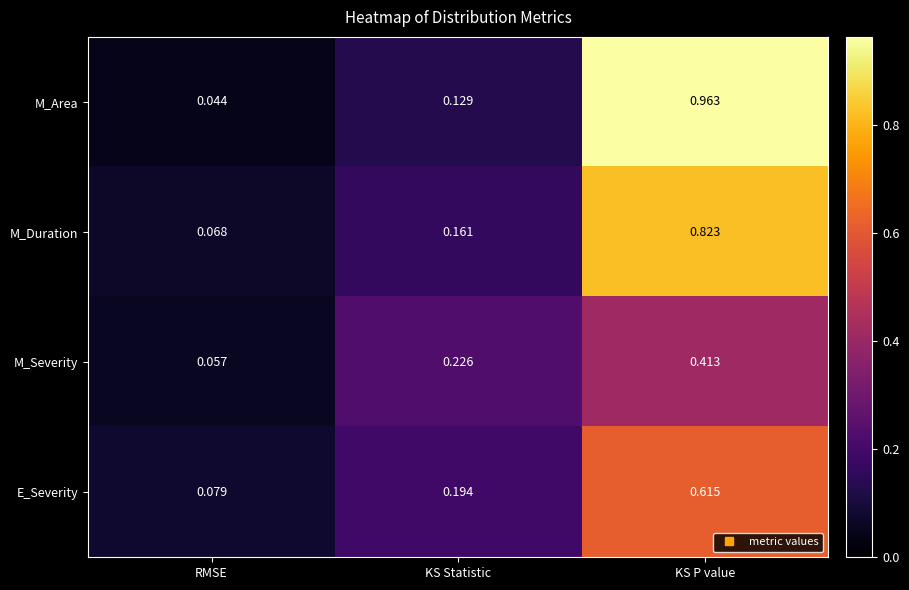

Which series has the largest range (max minus min)?

M_Area